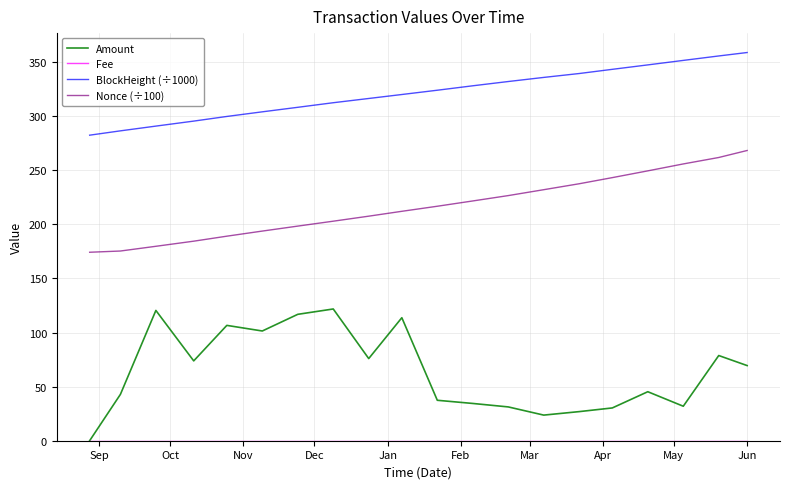

True or false: Nonce (÷100) and BlockHeight (÷1000) intersect in this chart.

False